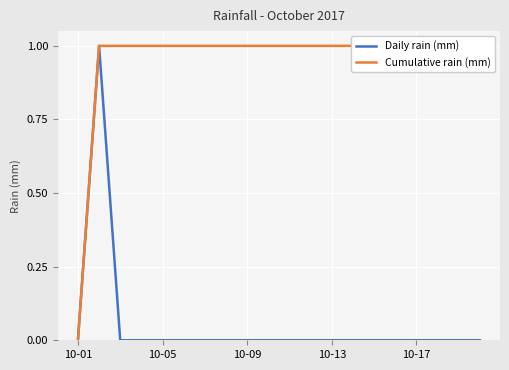

How many distinct data groups are displayed?

2